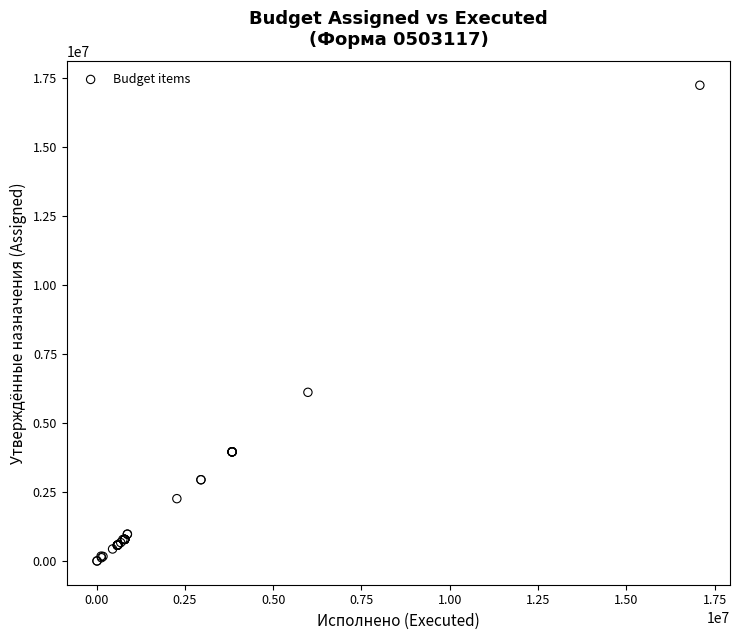

What Y value in the scatter plot is closest to 8623711?

6119788.9